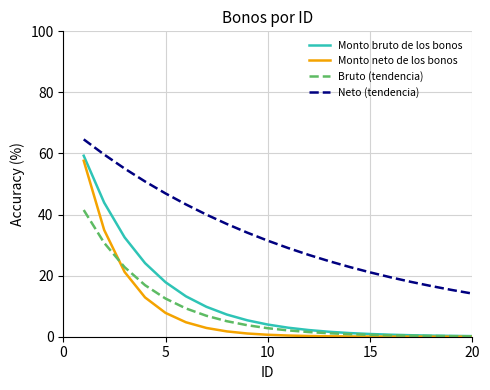

True or false: Monto bruto de los bonos and Neto (tendencia) intersect in this chart.

False